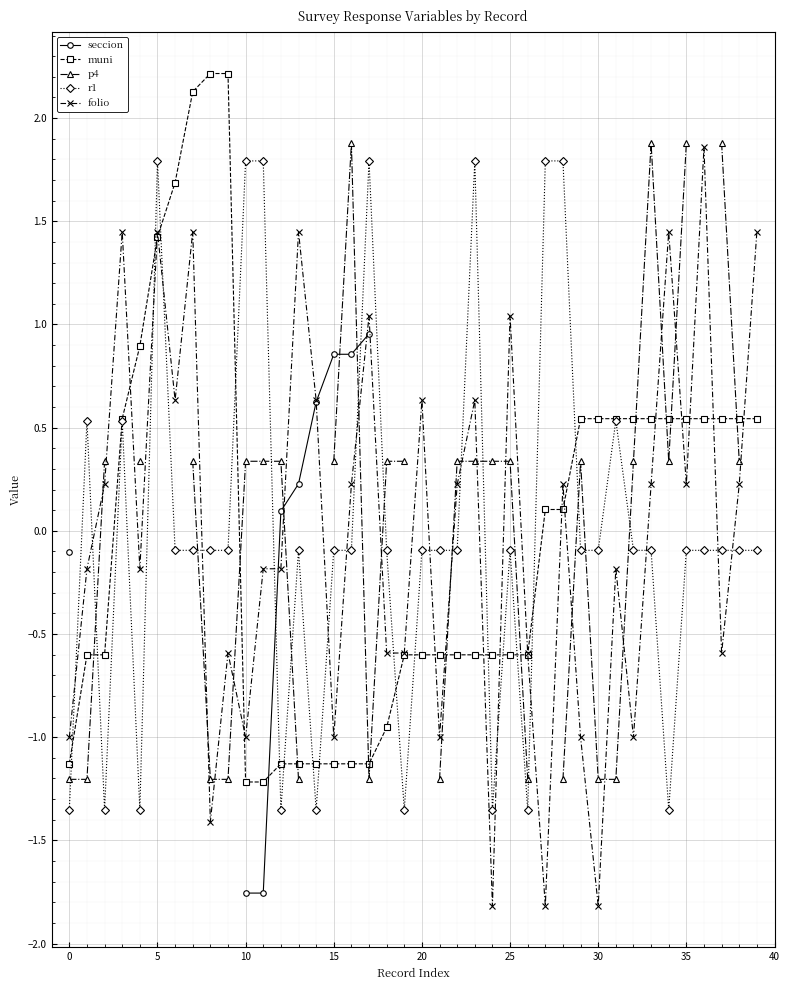

What is the sum of the muni values at 25 and 35?

-0.1